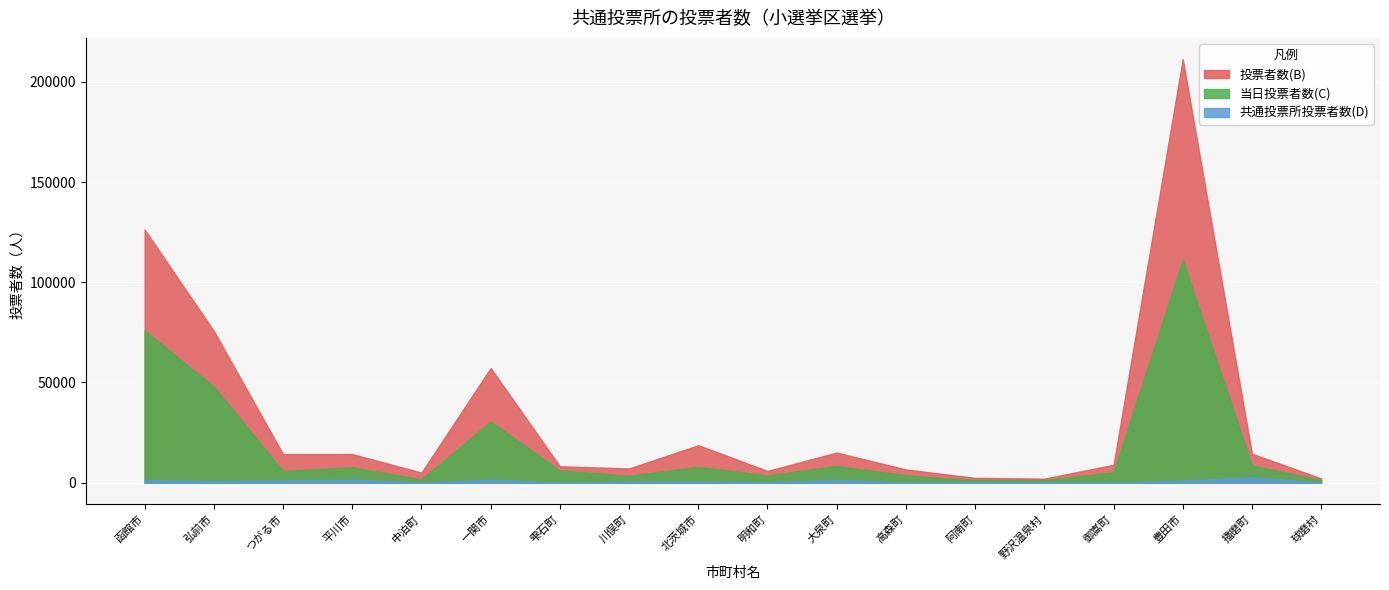

Reading right to left, what are all the values shown in this chart?

投票者数(B): 球磨村=2099	播磨町=14445	豊田市=211407	御嵩町=8944	野沢温泉村=2019	阿南町=2404	高森町=6588	大泉町=15025	明和町=5867	北茨城市=18695	川俣町=7088	雫石町=8193	一関市=57228	中泊町=5035	平川市=14292	つがる市=14283	弘前市=75745	函館市=126336
当日投票者数(C): 球磨村=1320	播磨町=8659	豊田市=111264	御嵩町=5304	野沢温泉村=1220	阿南町=1307	高森町=3701	大泉町=8354	明和町=3632	北茨城市=7937	川俣町=3461	雫石町=6141	一関市=30568	中泊町=1662	平川市=7715	つがる市=5907	弘前市=47959	函館市=76054
共通投票所投票者数(D): 球磨村=94	播磨町=2700	豊田市=1059	御嵩町=89	野沢温泉村=9	阿南町=2	高森町=73	大泉町=1462	明和町=206	北茨城市=655	川俣町=573	雫石町=6	一関市=1564	中泊町=47	平川市=1595	つがる市=1120	弘前市=912	函館市=1289